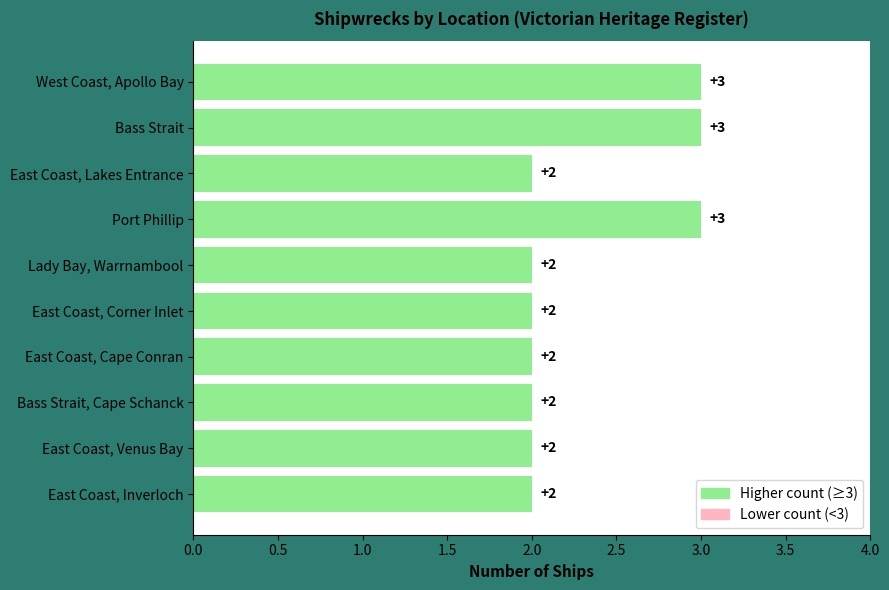

True or false: the data shows 1 at East Coast, Venus Bay.

False